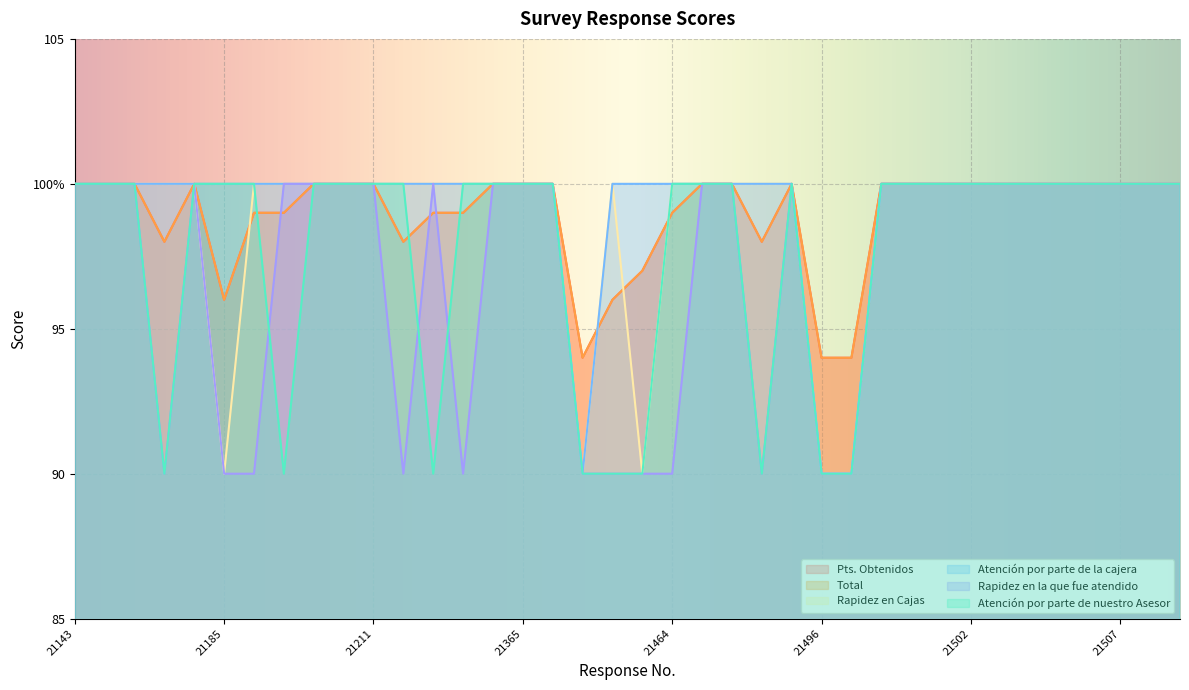

Rank the series by their maximum value, from highest to lowest.

Pts. Obtenidos, Total, Rapidez en Cajas, Atención por parte de la cajera, Rapidez en la que fue atendido, Atención por parte de nuestro Asesor